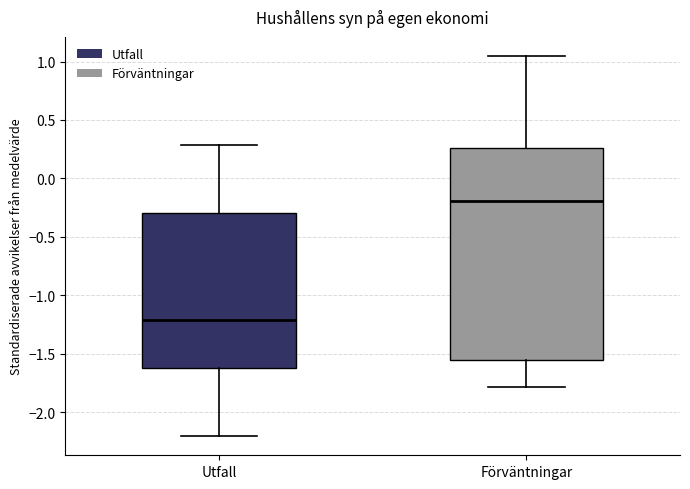

Reading left to right, read every box against the y-axis: the position of its median line, the range the box covers, and the ends of its whiskers. The values are not printed on the chart, so give them approximately, as read against the axis.

Utfall: median -1.20, box -1.65 to -0.30, whiskers -2.20 to 0.30
Förväntningar: median -0.20, box -1.55 to 0.25, whiskers -1.80 to 1.05